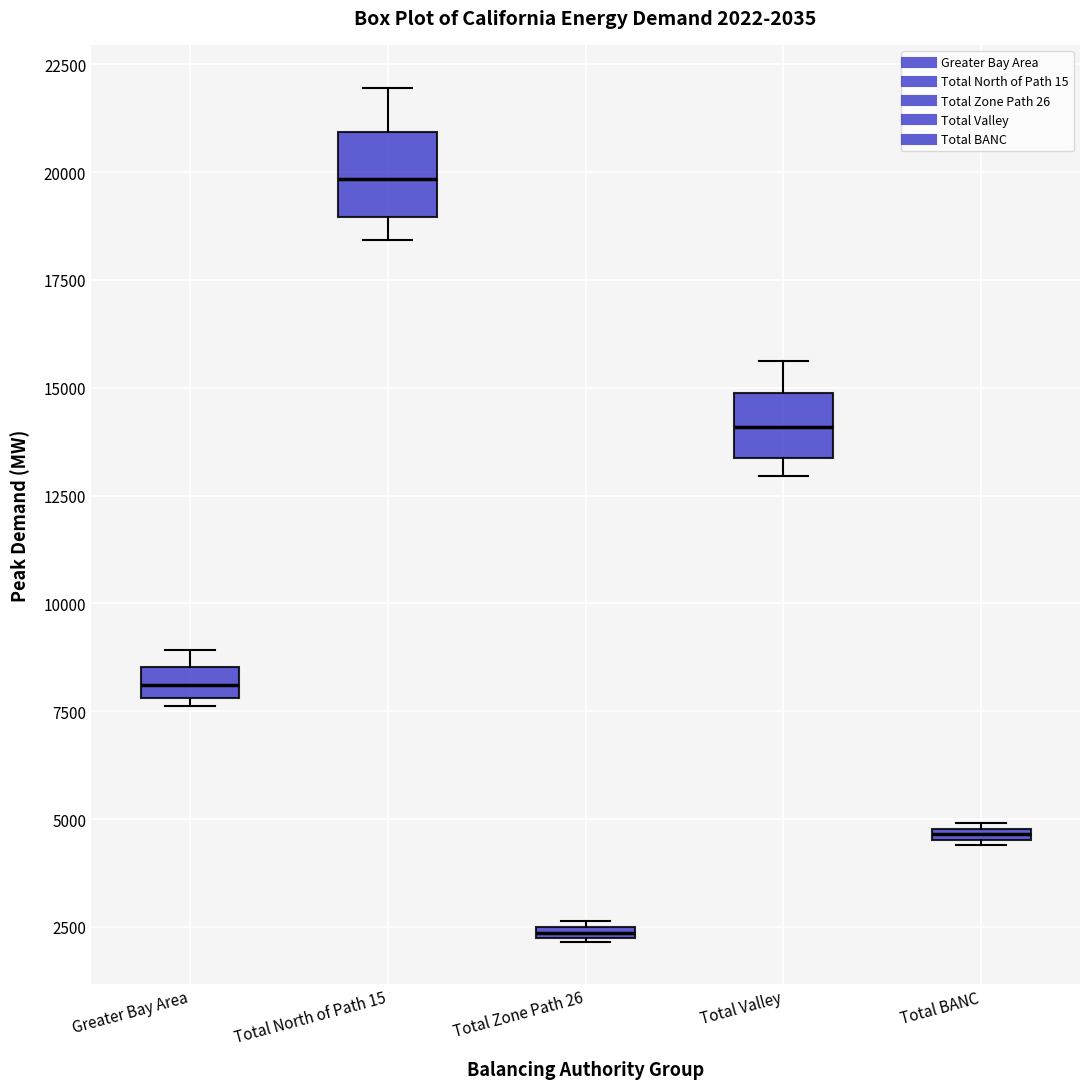

Which box has the lowest median line?

Total Zone Path 26